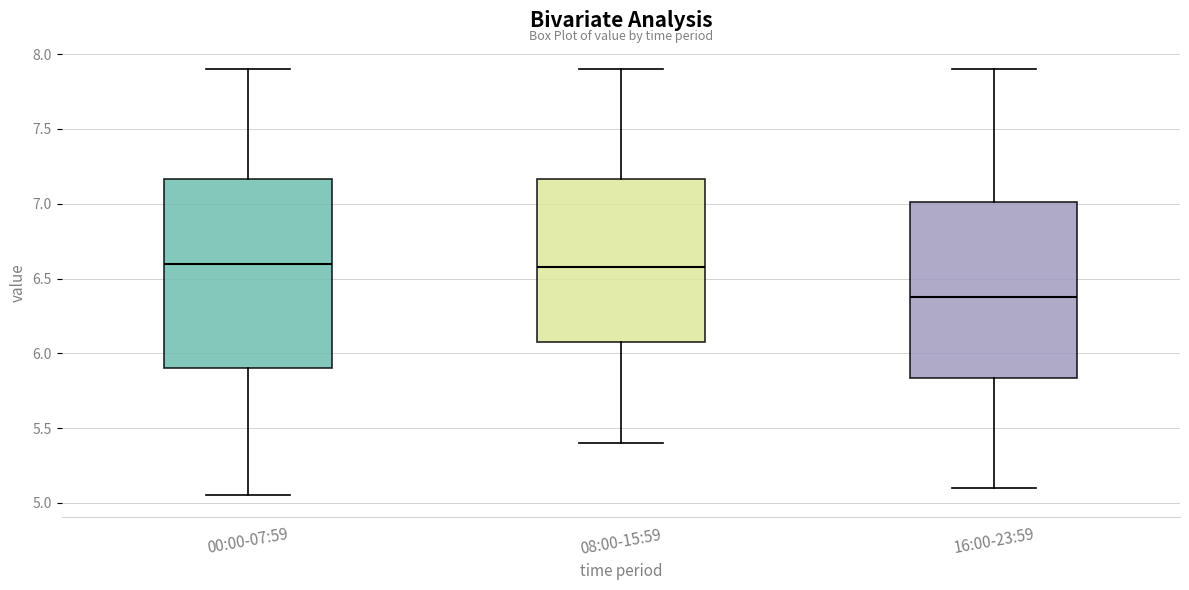

Comparing the boxes themselves (not the whiskers), which one is the tallest?

00:00-07:59